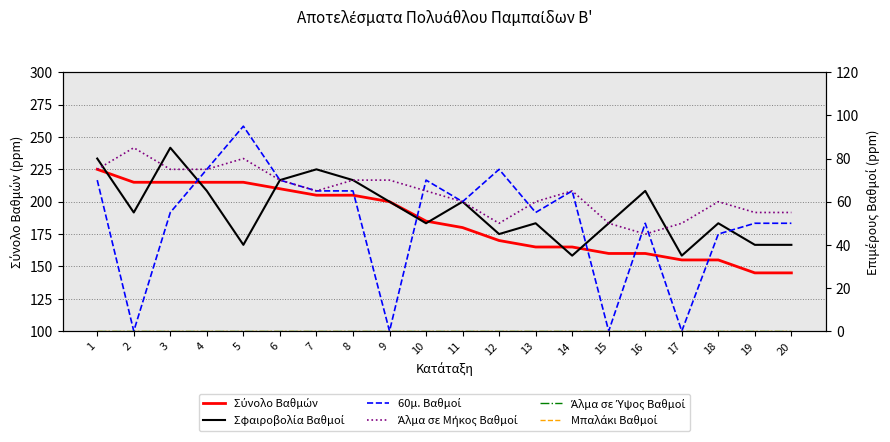

What are all the series names shown in the legend?

Σύνολο Βαθμών, Σφαιροβολία Βαθμοί, 60μ. Βαθμοί, Άλμα σε Μήκος Βαθμοί, Άλμα σε Ύψος Βαθμοί, Μπαλάκι Βαθμοί